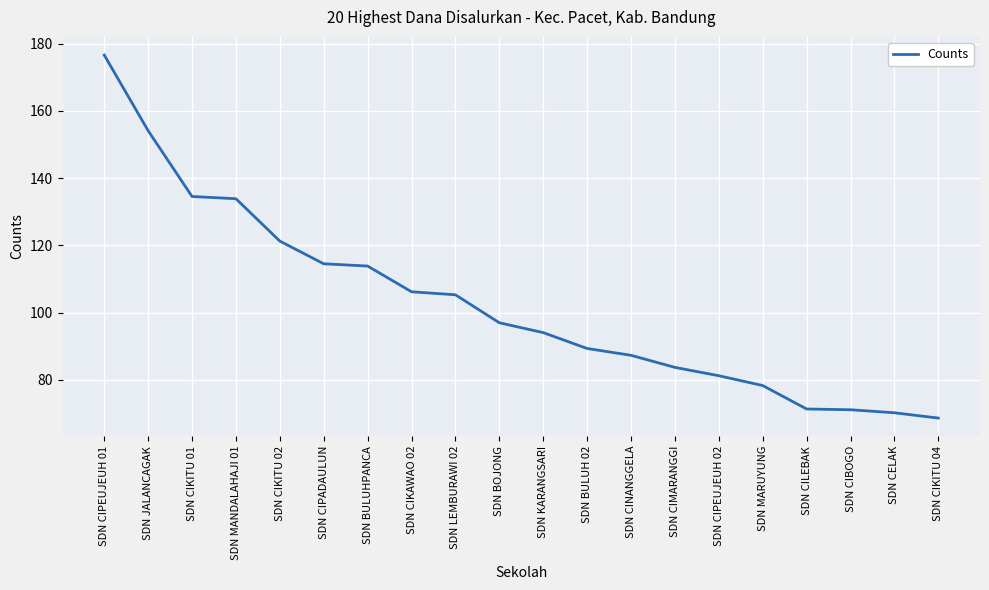

The chart shows a value of 152309809 at SDN BULUH 02. True or false?

False